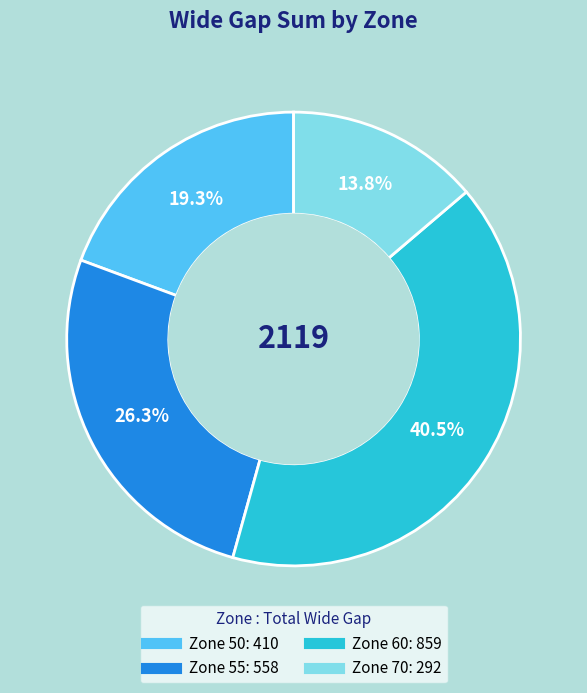

Is there any slice that represents more than half of the pie?

No